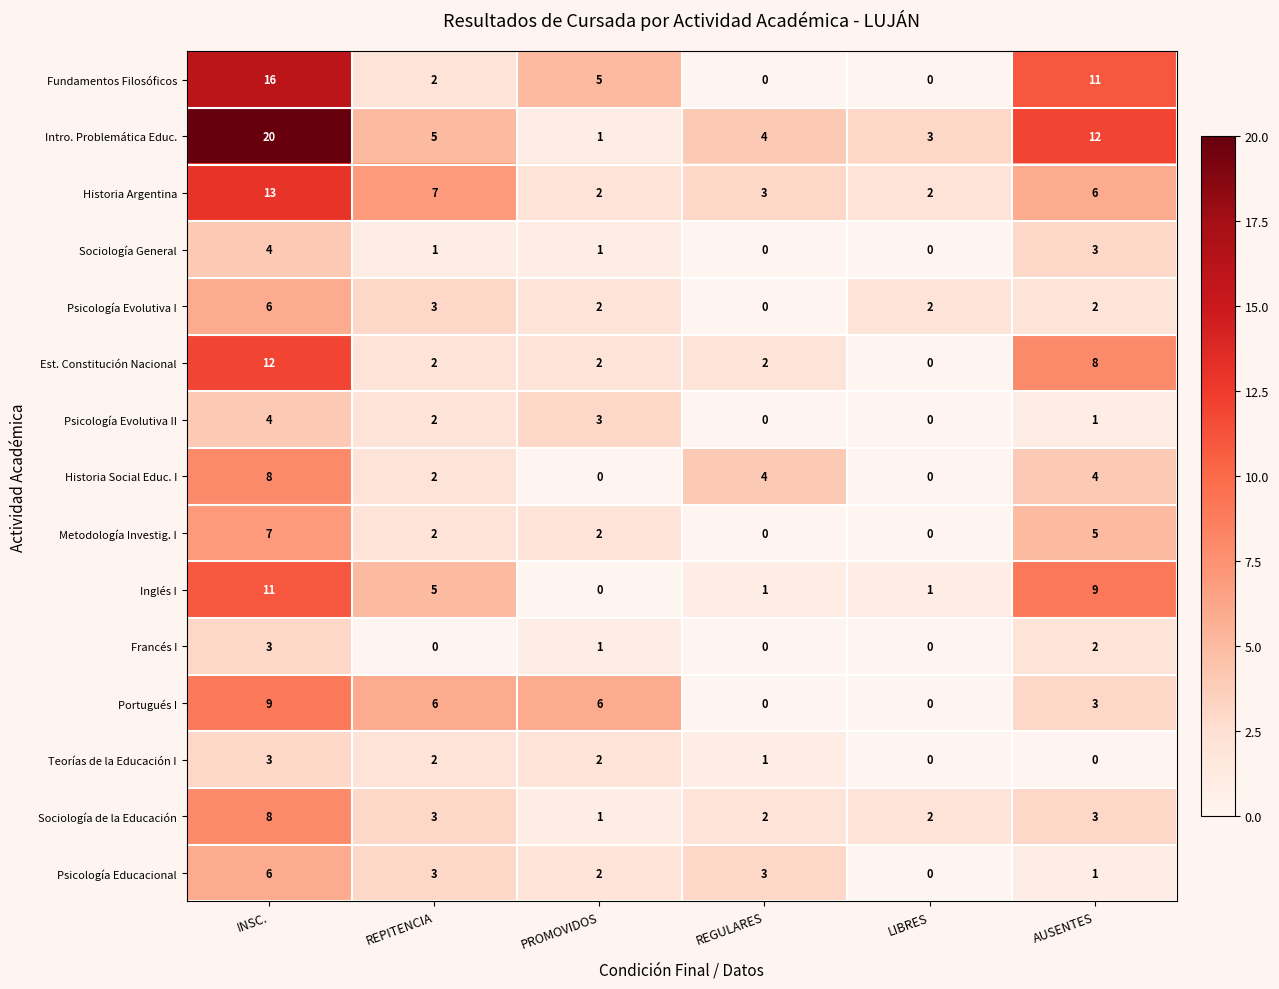

What is the difference between the second highest and second lowest values in the Psicología Evolutiva II series?

3